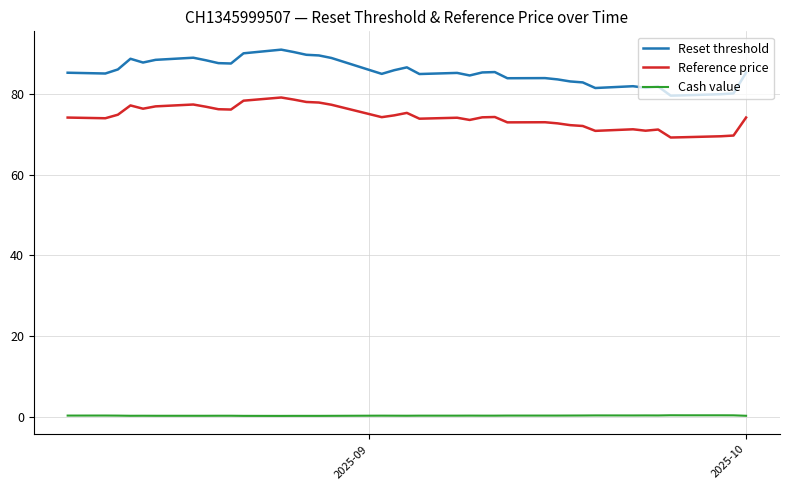

What is the maximum value shown in the chart?

91.0